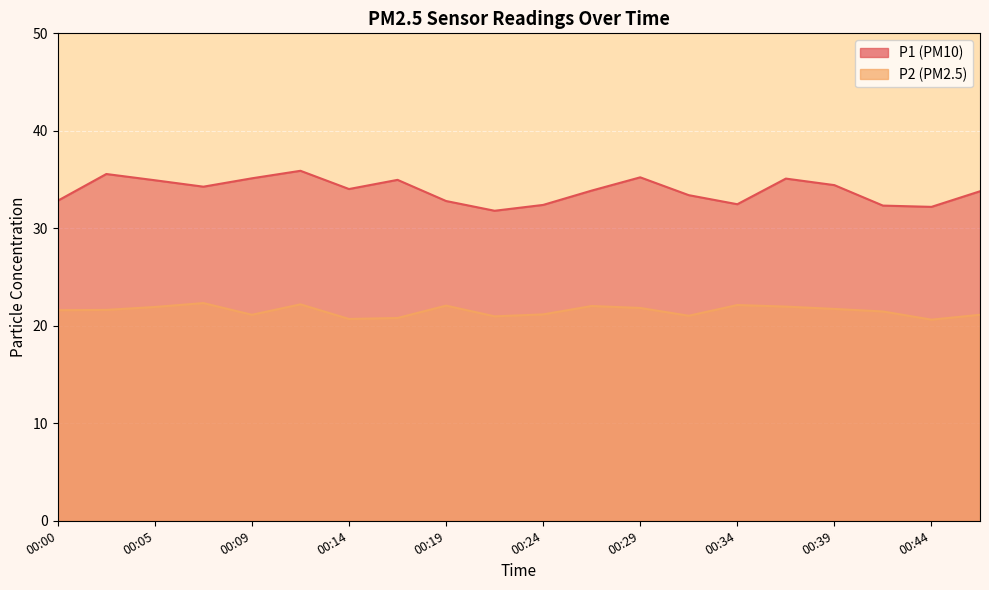

What is the highest value of the P1 series?

35.9